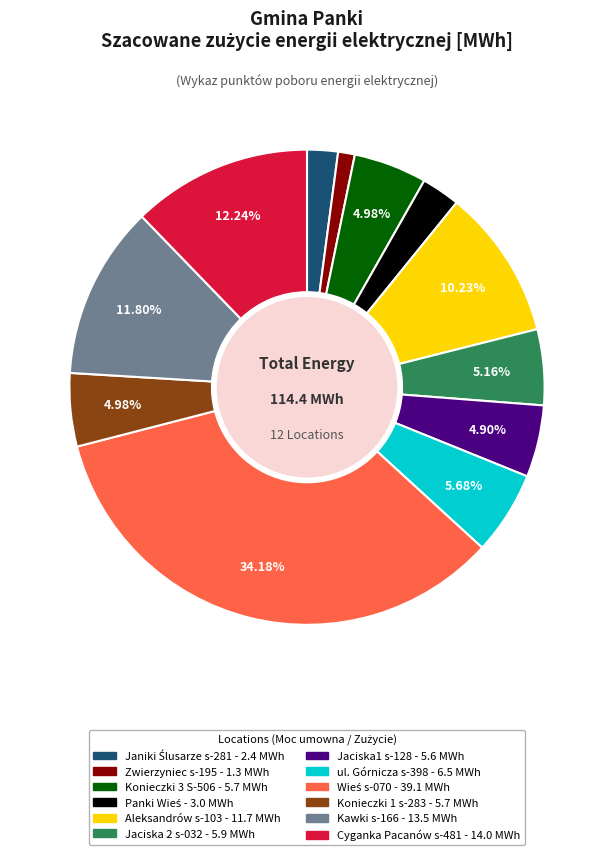

Count the number of slices in the pie.

12